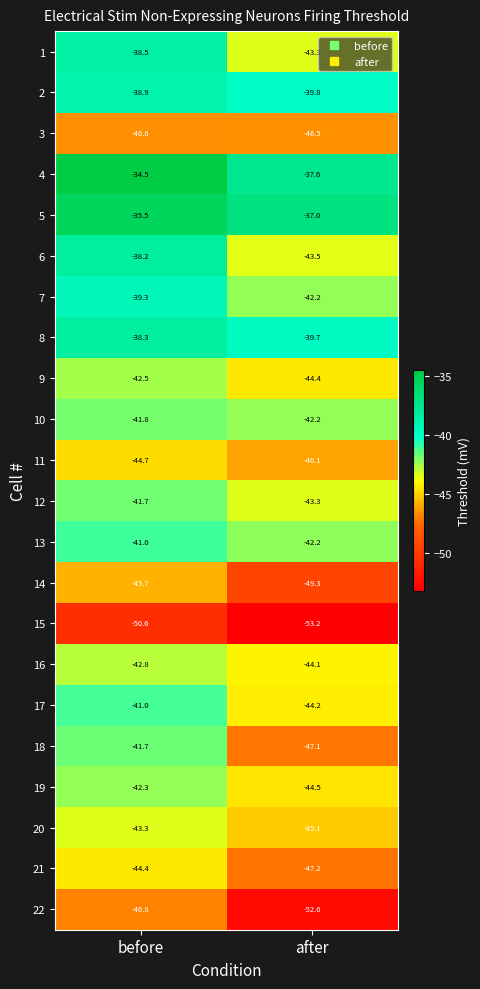

The 12 series shows -15.8 at before. True or false?

False